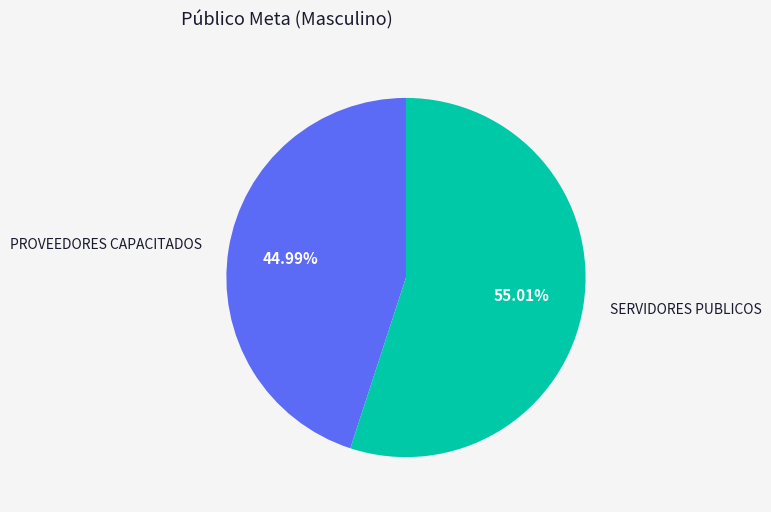

To the nearest percent, what is the difference between the largest and smallest slice percentages?

10%